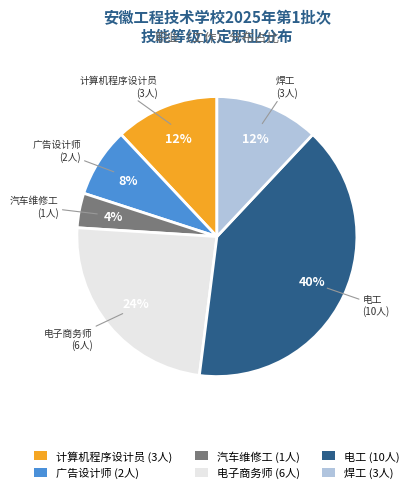

What percentage is the 广告设计师 slice, to the nearest percent?

8%